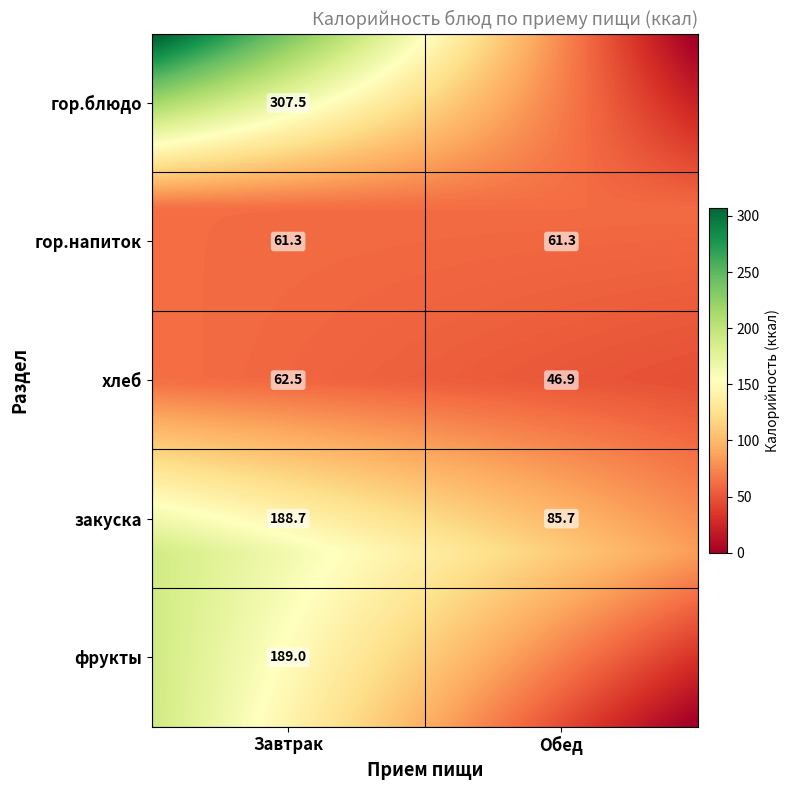

The value of Обед at хлеб is 77.7. True or false?

False